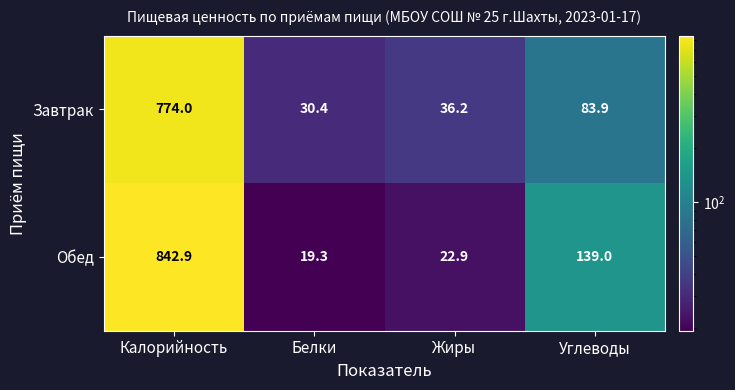

What is the total value across all series at Жиры?

59.1